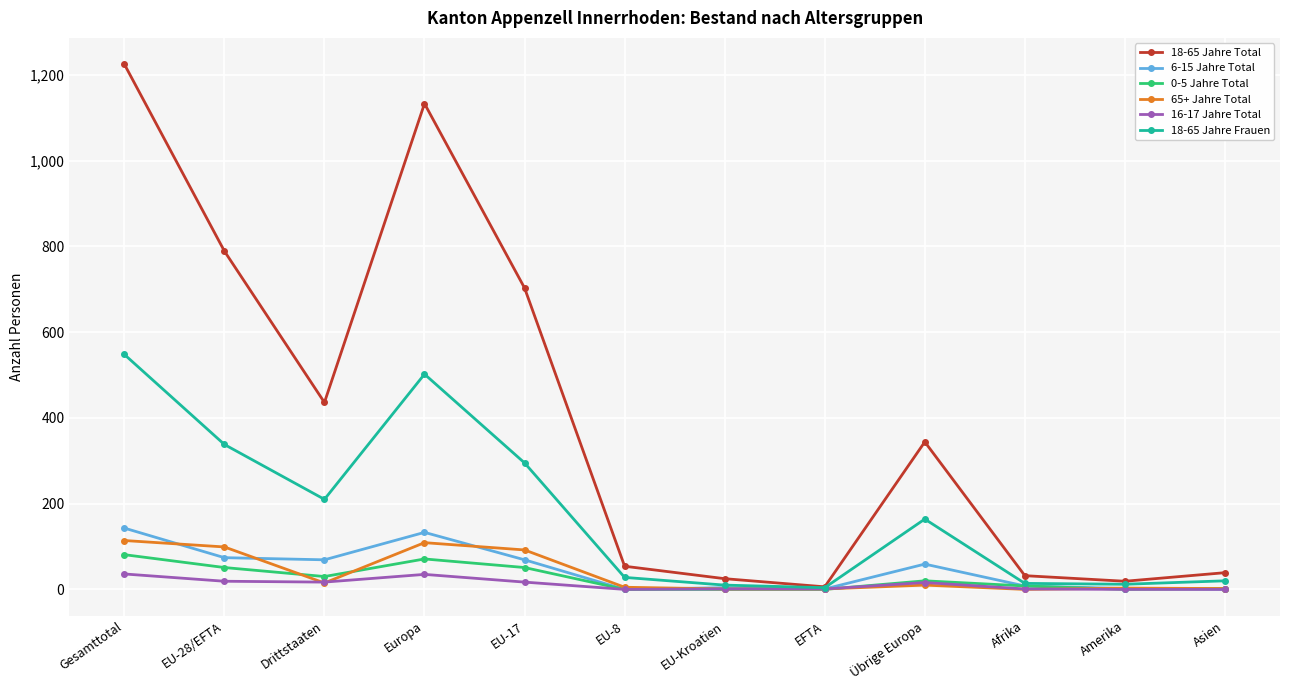

What is the greatest value displayed?

1225